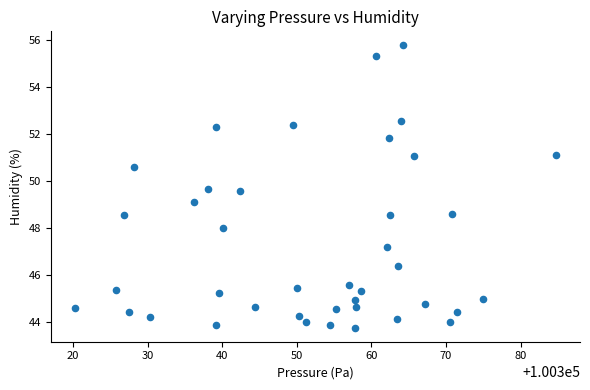

What is the range of X values (max minus min)?

64.5